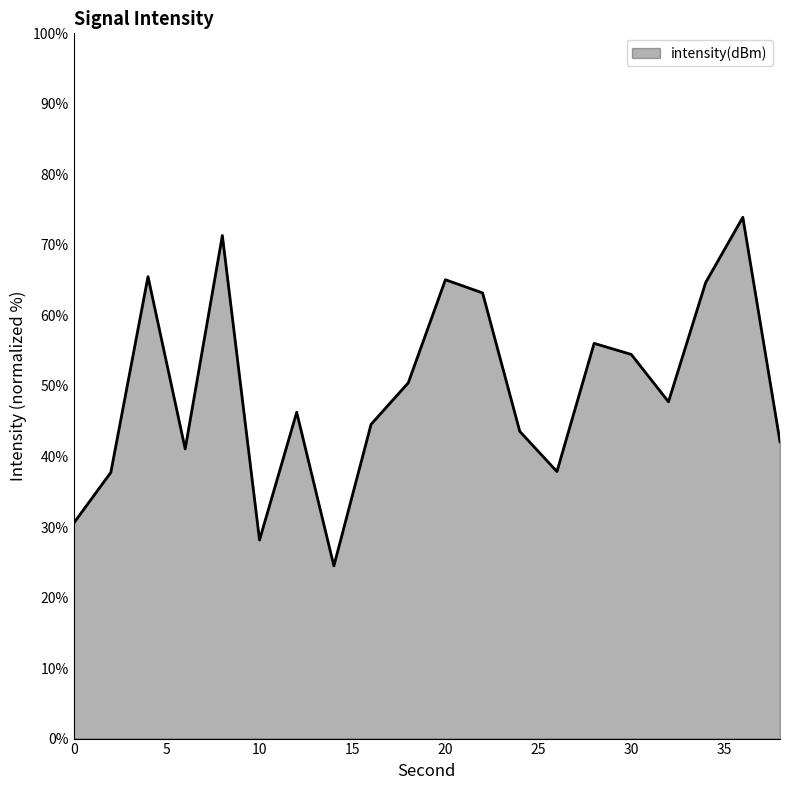

What is the minimum value shown in the chart?

24.5